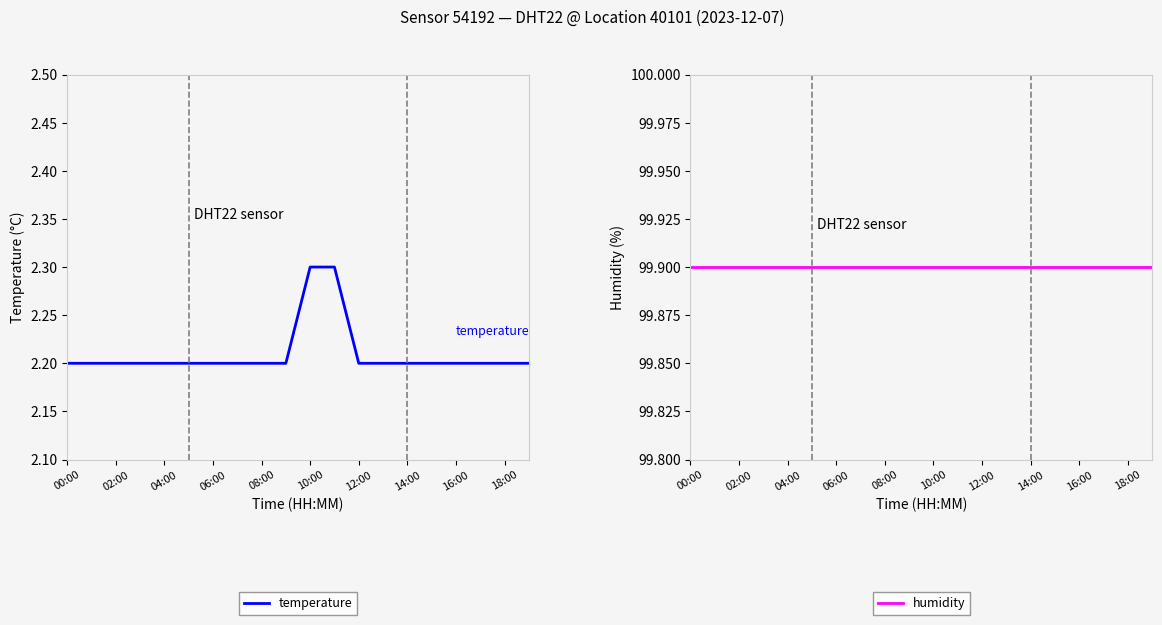

The value of temperature at 02:00 is 0.7. True or false?

False